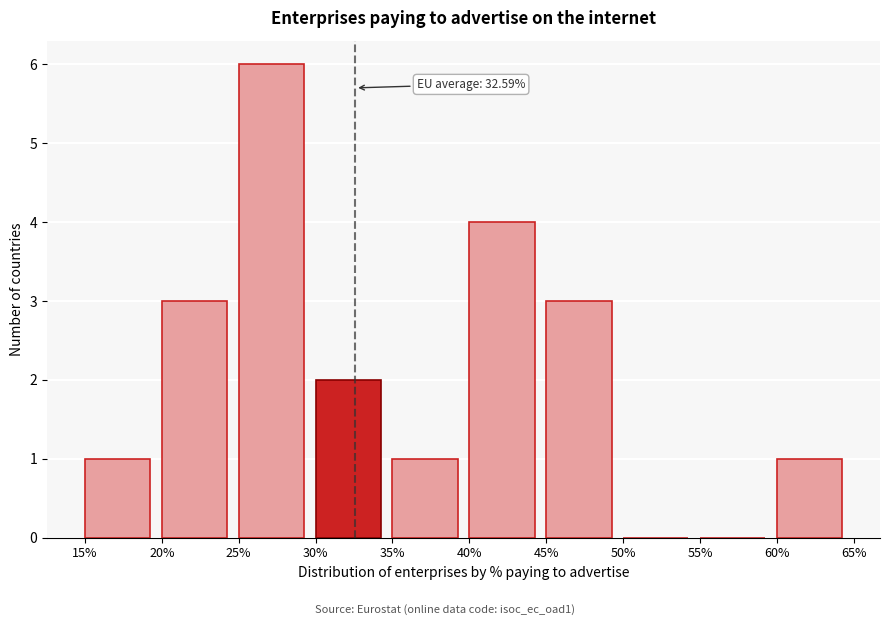

Over which range of the x-axis is the bar tallest?

25% to 30%